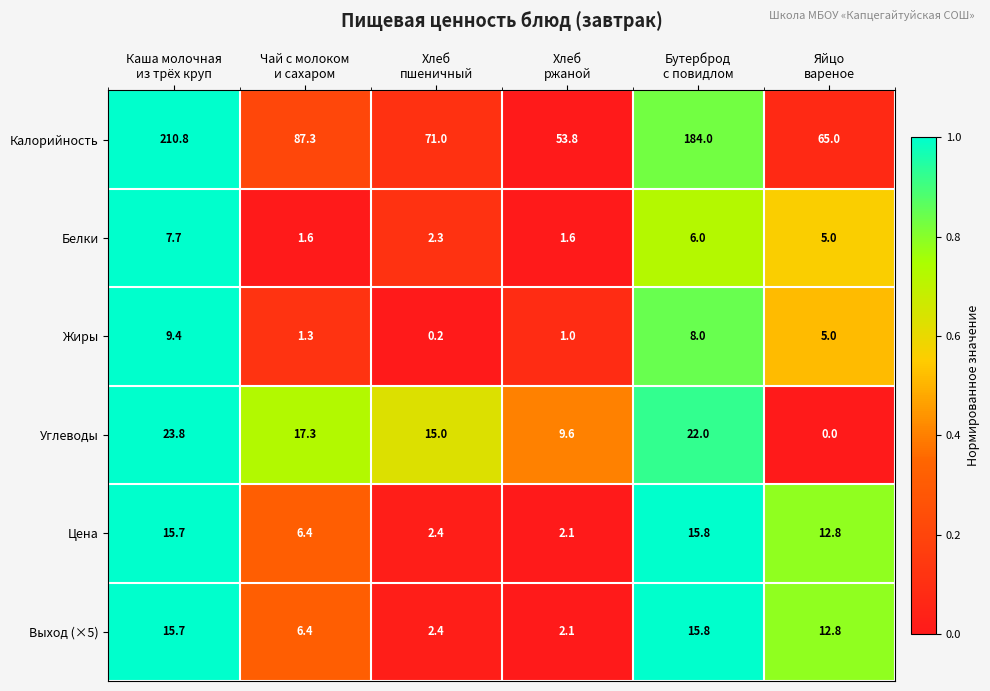

What is the difference between the highest and lowest values at Яйцо
вареное?

65.0